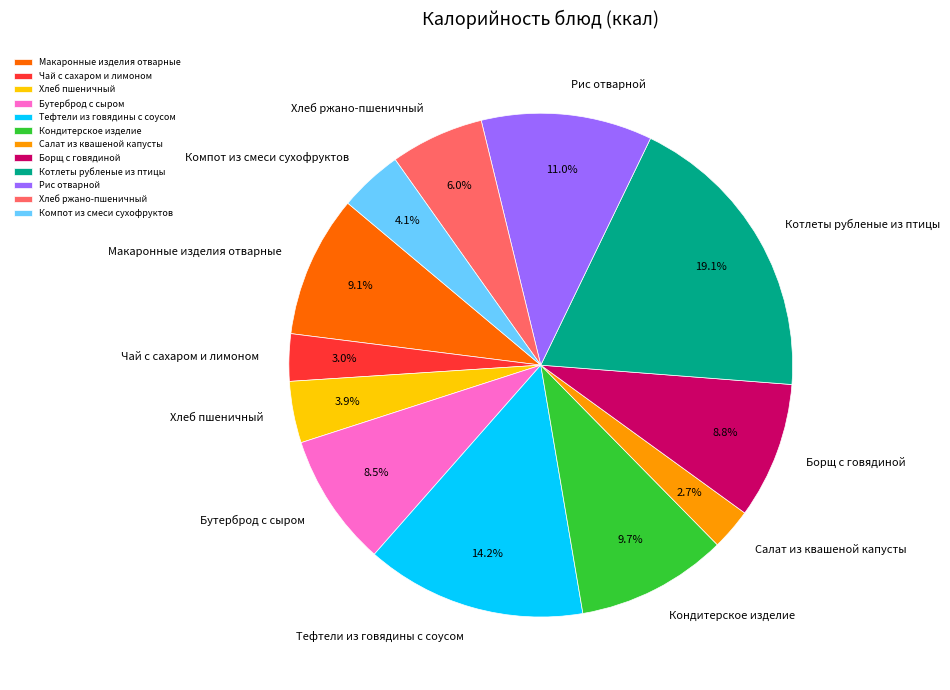

Approximately how many times larger is the value at Салат из квашеной капусты compared to Борщ с говядиной?

0.3